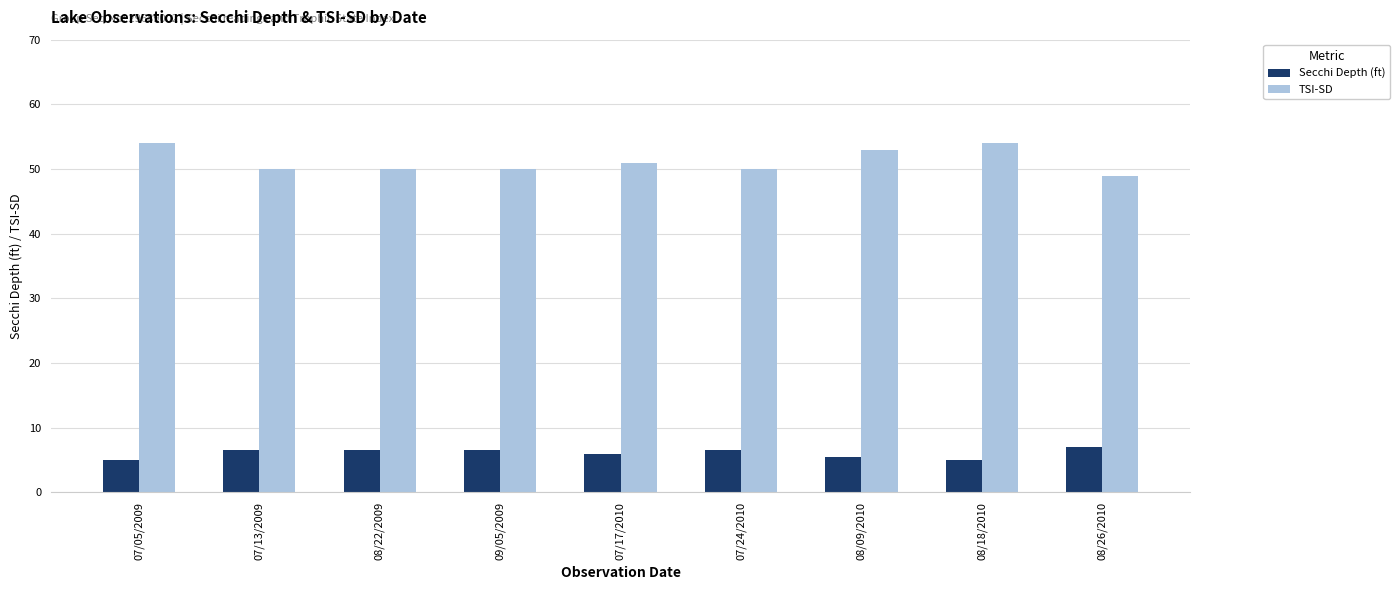

At 07/05/2009, list the series in order from largest to smallest.

TSI-SD, Secchi Depth (ft)